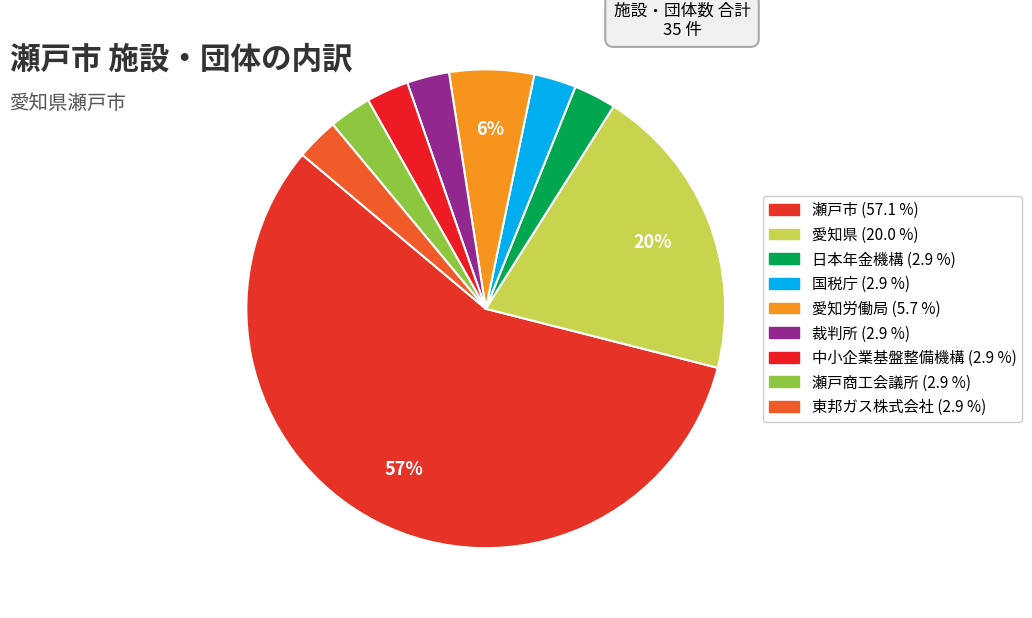

Is it true that 中小企業基盤整備機構 is 16% of the pie?

False